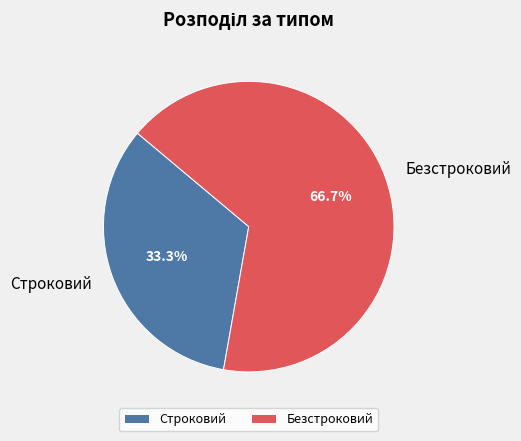

The Строковий slice represents 33% of the pie. True or false?

True